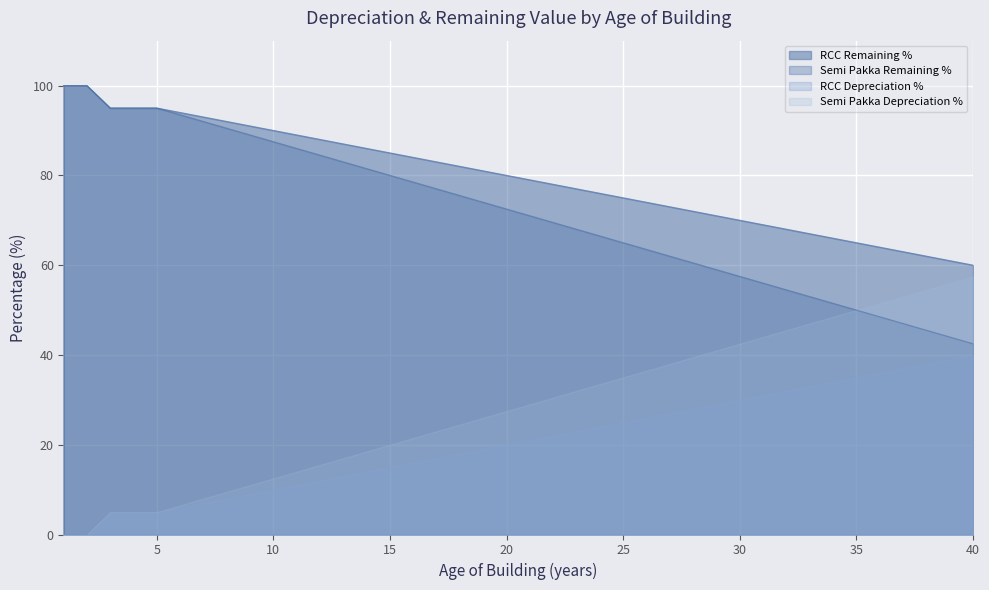

How many times do RCC Depreciation % and RCC Age (years) cross each other?

1